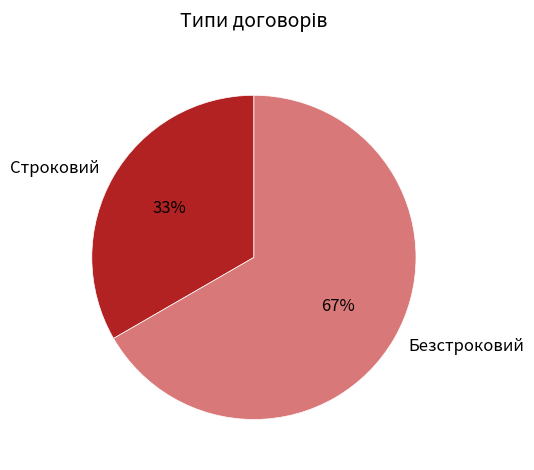

Rank the categories by value from highest to lowest.

Безстроковий, Строковий